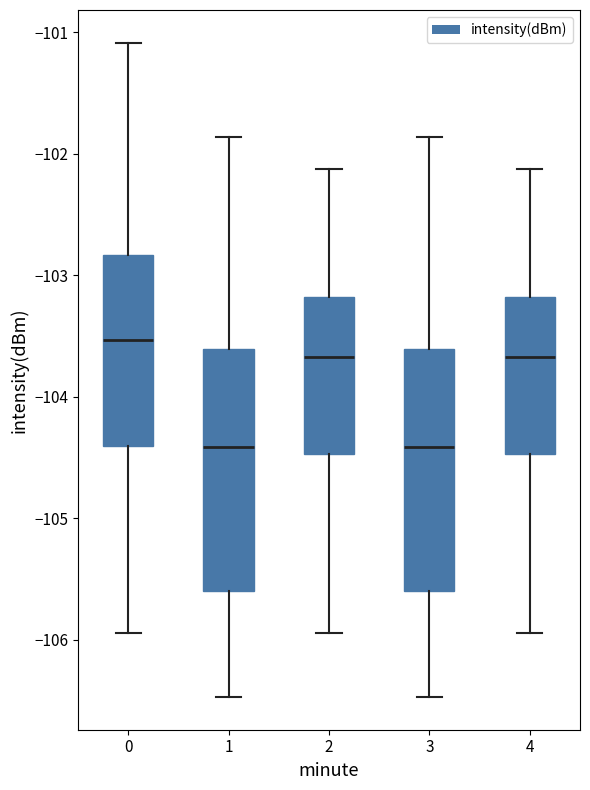

Where does the median line of the box at x = 0 sit on the y-axis? The values are not printed on the chart, so give them approximately, as read against the axis.

-103.5